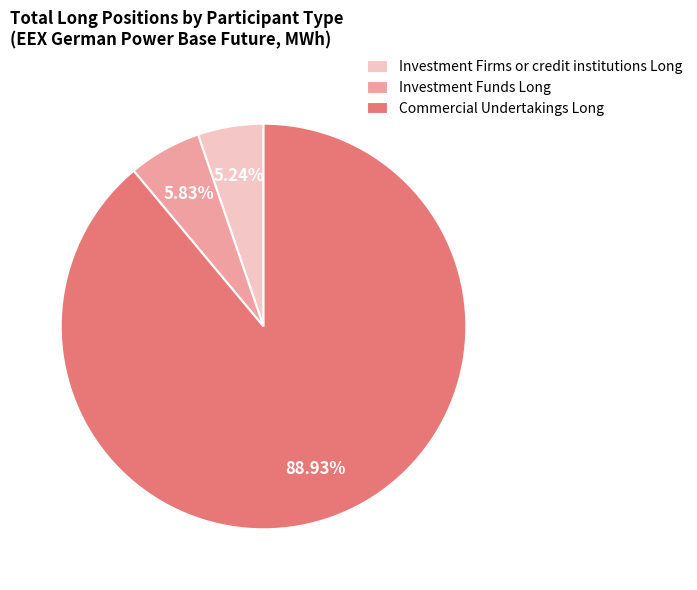

Count the number of slices in the pie.

3